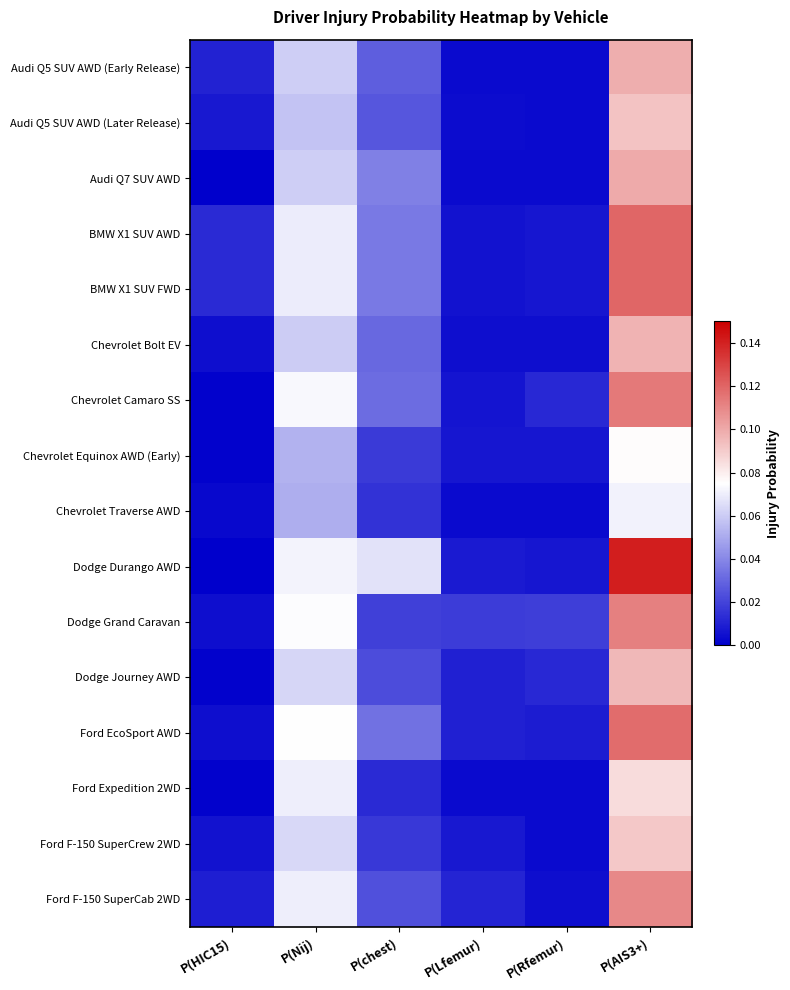

Which series has the largest total across all categories?

Dodge Durango AWD